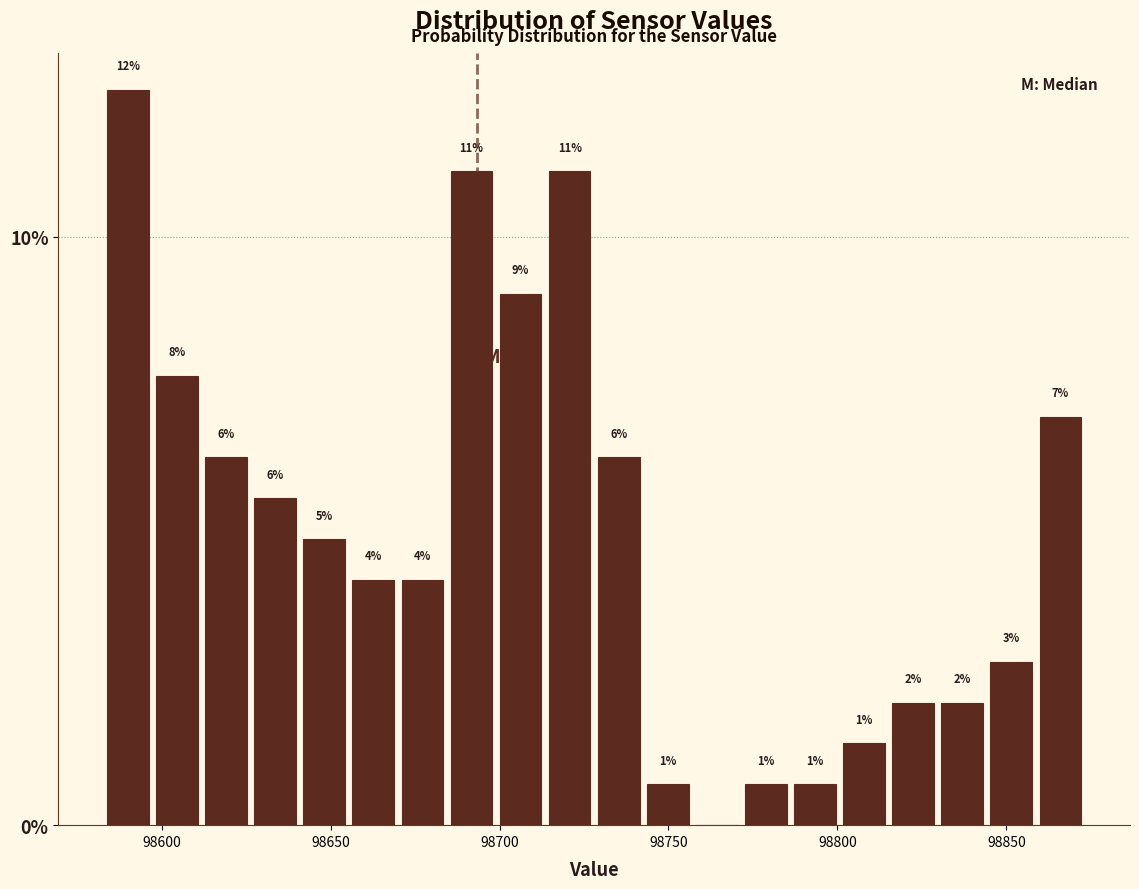

Read against the x-axis, roughly where is the centre of the tallest bar?

98590